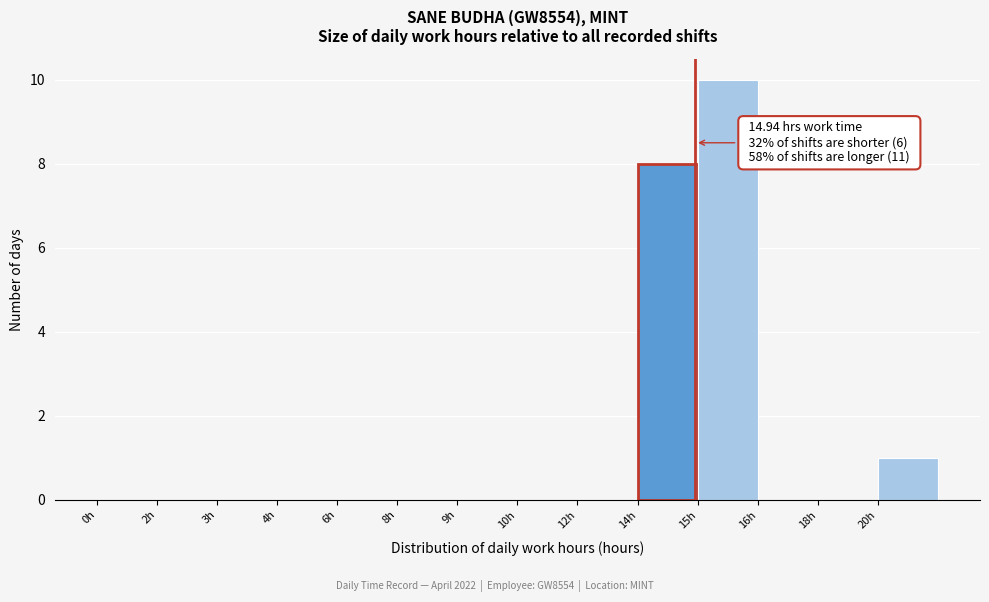

Reading left to right, transcribe all the data shown in this chart.

0h=0	2h=0	3h=0	4h=0	6h=0	8h=0	9h=0	10h=0	12h=0	14h=8	15h=10	16h=0	18h=0	20h=1